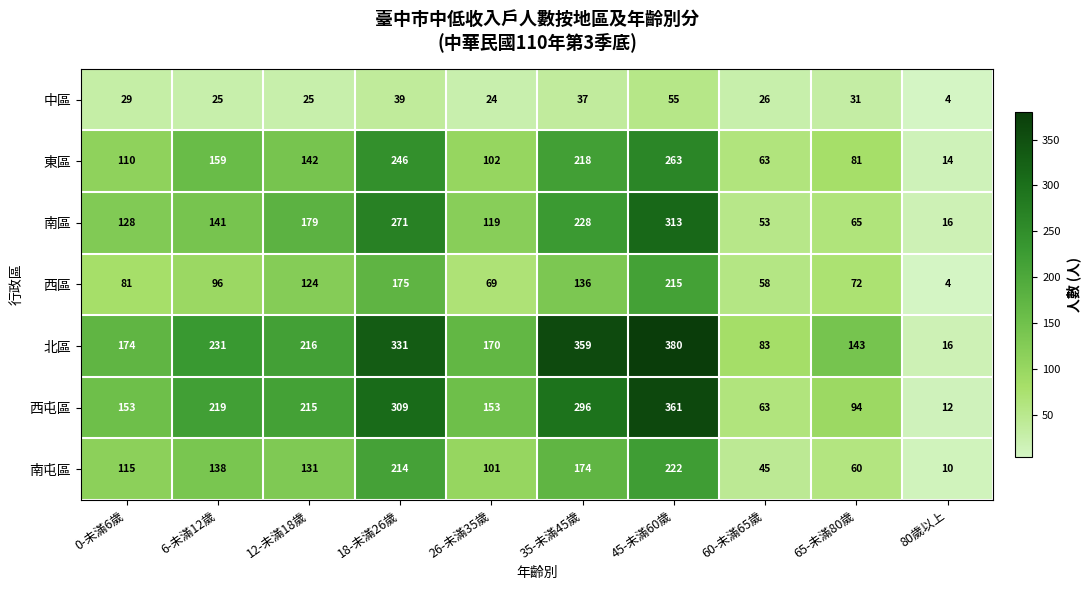

The 西區 series shows 96 at 6-未滿12歲. True or false?

True